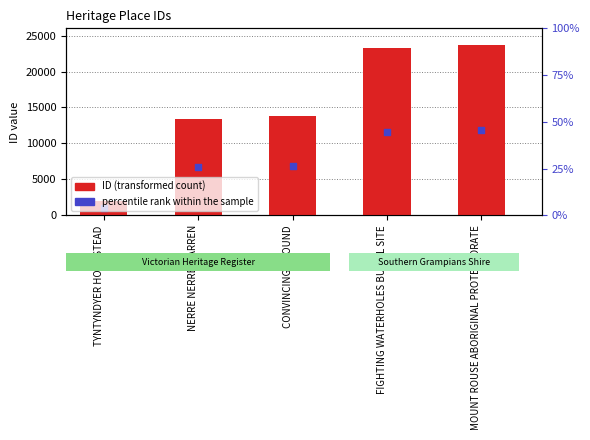

What is the total value across all series at TYNTYNDYER HOMESTEAD?

3099.0